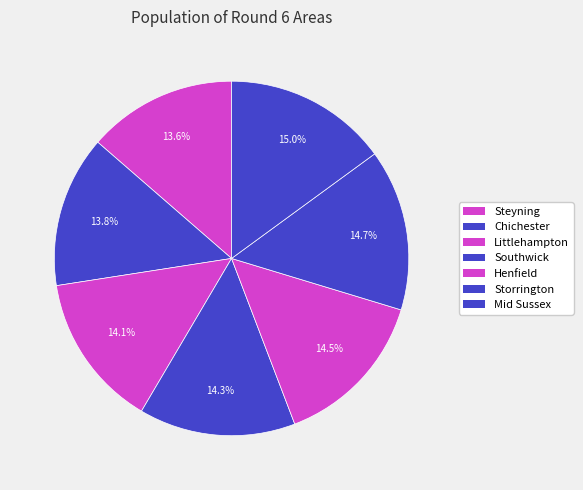

To the nearest percent, what percentage of the pie is Chichester?

14%